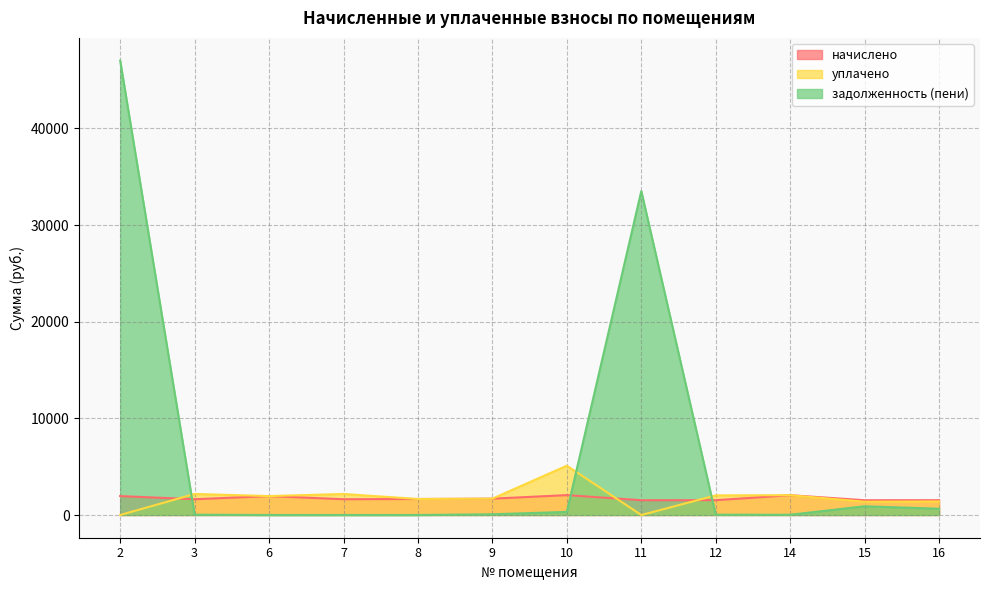

Reading right to left, transcribe all the data shown in this chart.

начислено: 16=1532.4	15=1528.7	14=2049.3	12=1532.4	11=1528.7	10=2056.6	9=1690.0	8=1657.0	7=1631.4	6=1957.7	3=1631.4	2=1957.7
уплачено: 16=1404.1	15=1375.0	14=2049.3	12=2029.8	11=0.0	10=5103.4	9=1690.0	8=1657.0	7=2175.2	6=1957.7	3=2176.3	2=0.0
задолженность (пени): 16=648.8	15=903.8	14=26.6	12=28.6	11=33514.4	10=318.2	9=75.6	8=0.0	7=0.1	6=0.0	3=31.1	2=47015.5